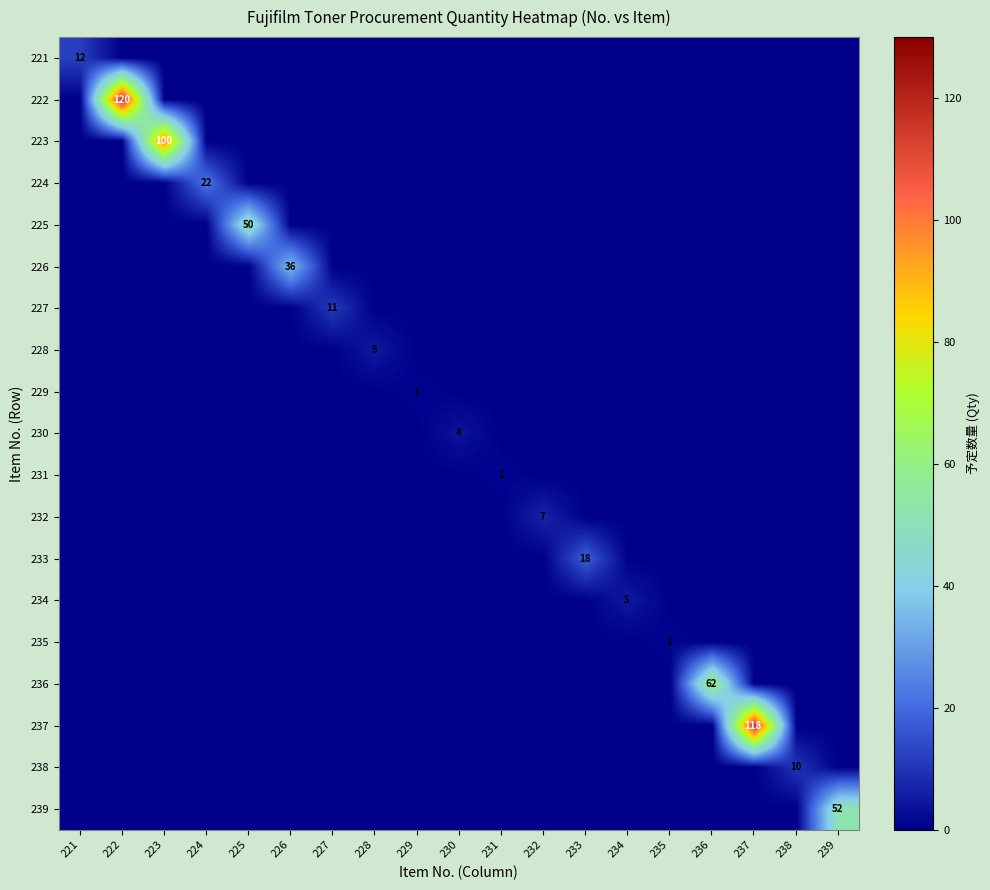

At which label is 223 closest to 50?

221